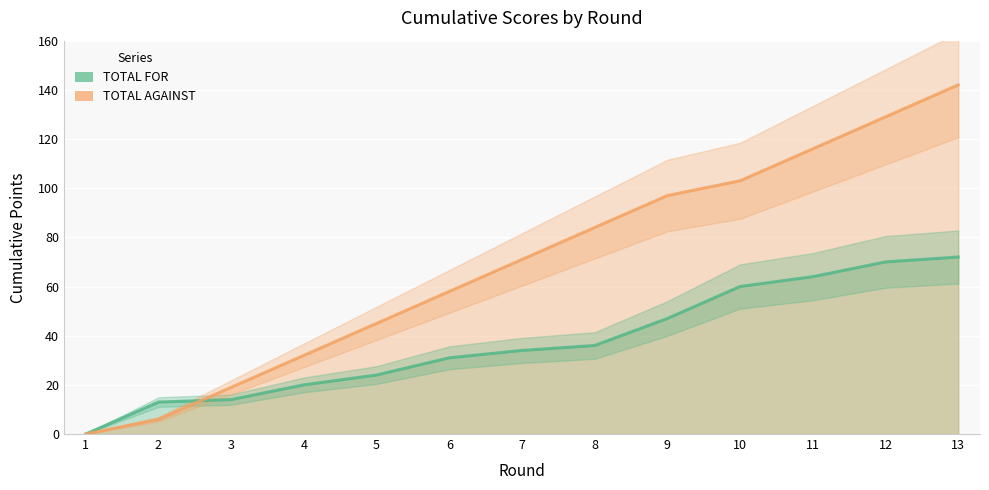

Which series ends up on top after the final intersection of TOTAL AGAINST and TOTAL FOR?

TOTAL AGAINST